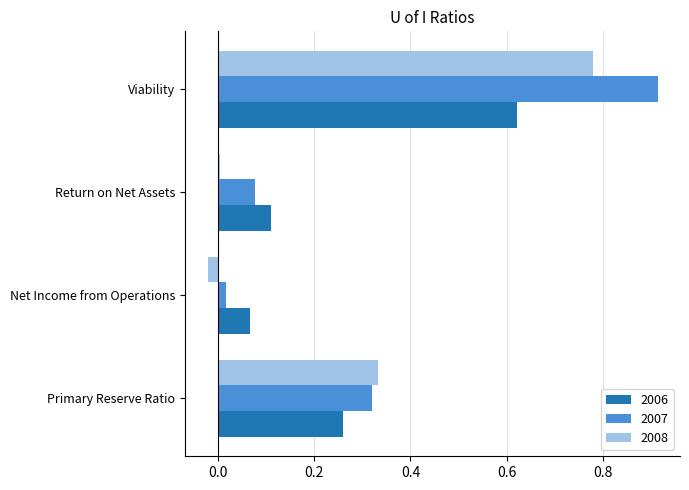

At Viability, list the series in order from smallest to largest.

2006, 2008, 2007